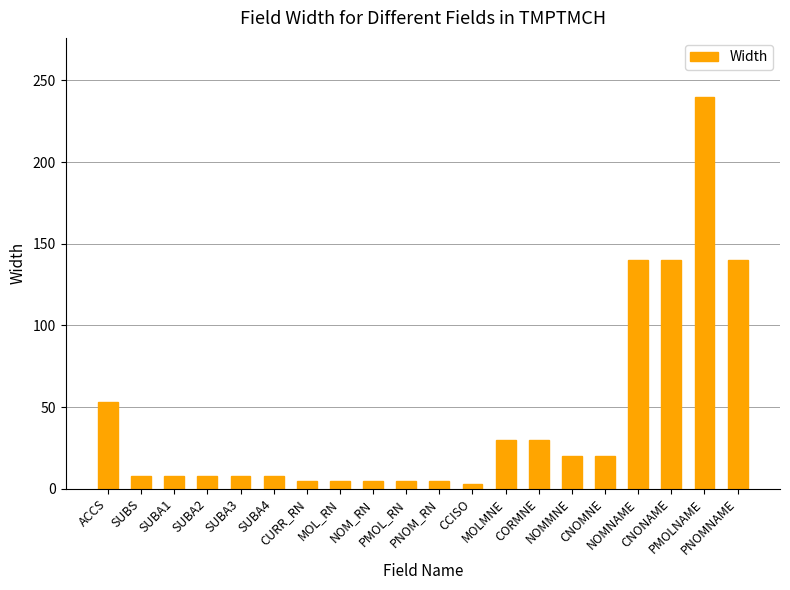

What is the value of the 17th bar from the left?

140